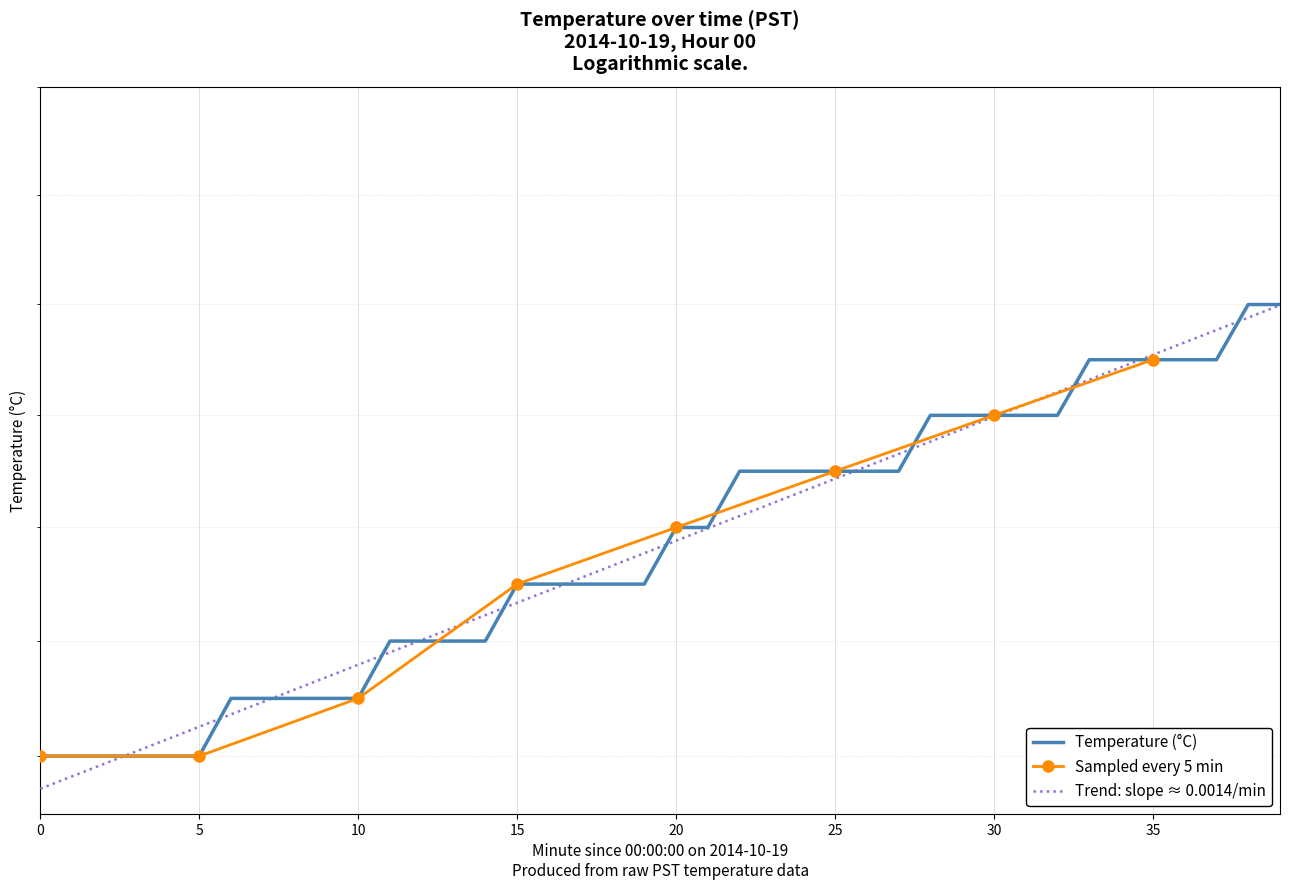

List the labels in order of value, largest first.

38, 39, 33, 34, 35, 36, 37, 28, 29, 30, 31, 32, 22, 23, 24, 25, 26, 27, 20, 21, 15, 16, 17, 18, 19, 11, 12, 13, 14, 6, 7, 8, 9, 10, 0, 1, 2, 3, 4, 5